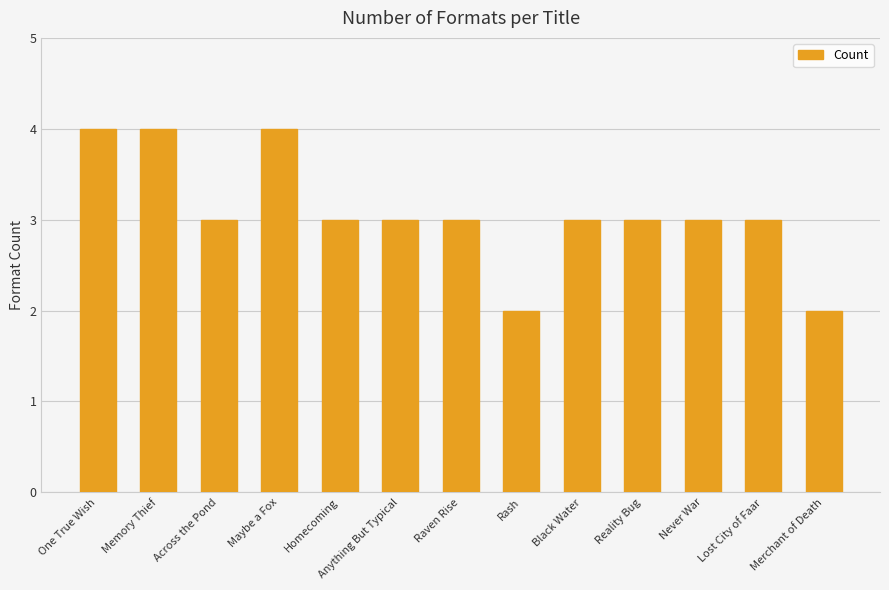

Reading left to right, what are all the values shown in this chart?

4	4	3	4	3	3	3	2	3	3	3	3	2